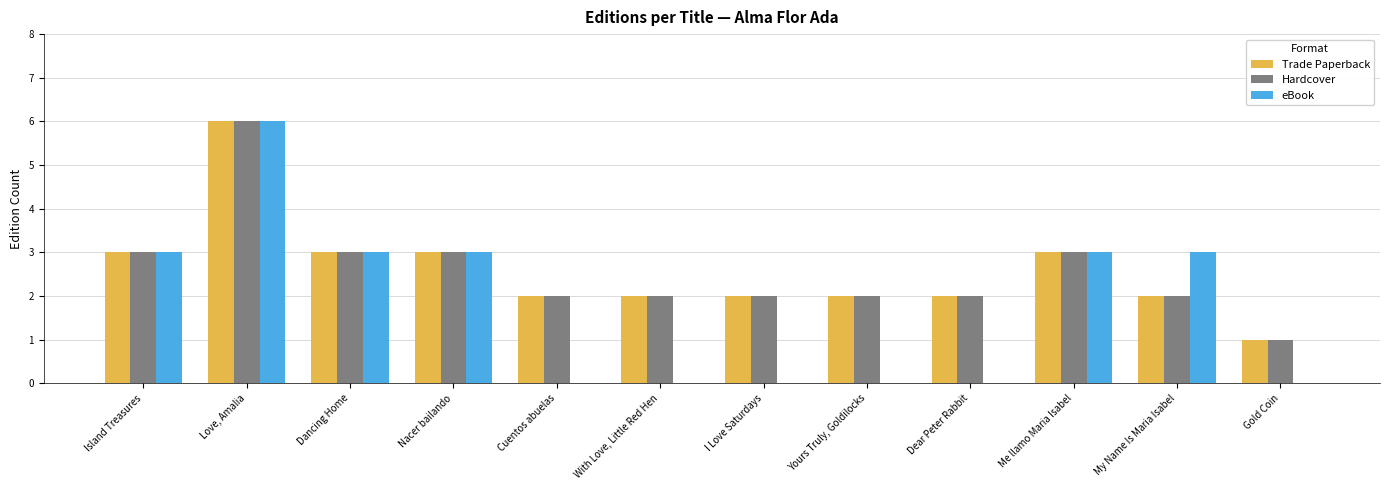

What is the total value across all series at With Love, Little Red Hen?

4